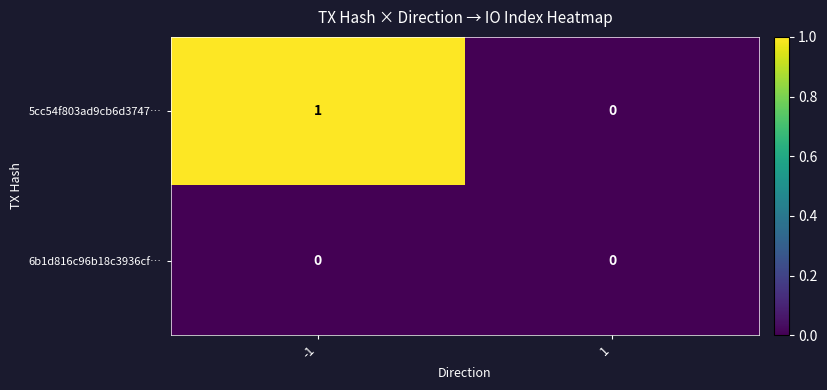

At which category is the sum across all series the highest?

-1